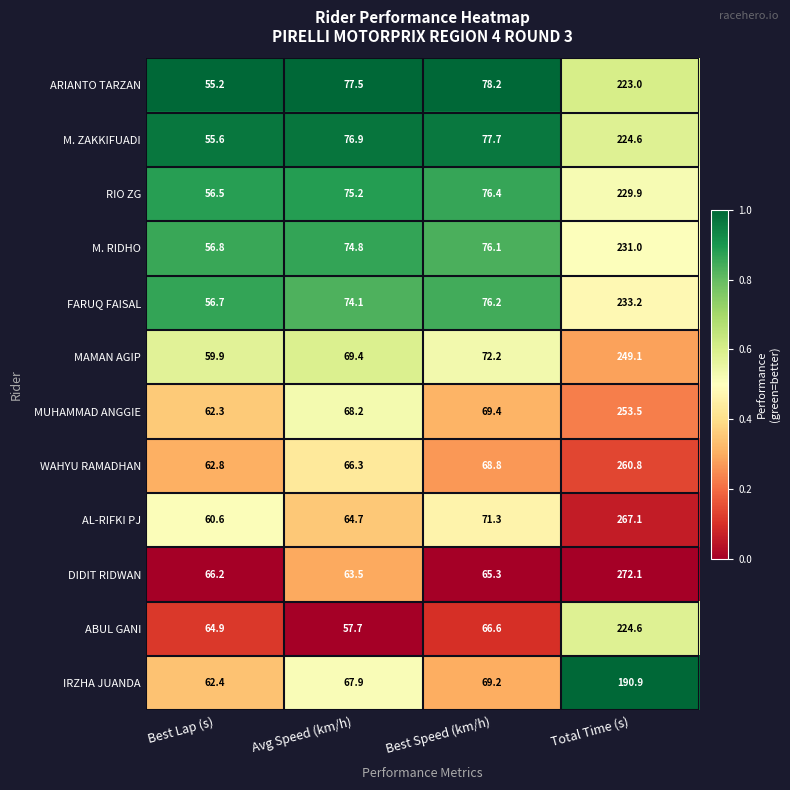

At which label is MAMAN AGIP closest to 154?

Best Speed (km/h)